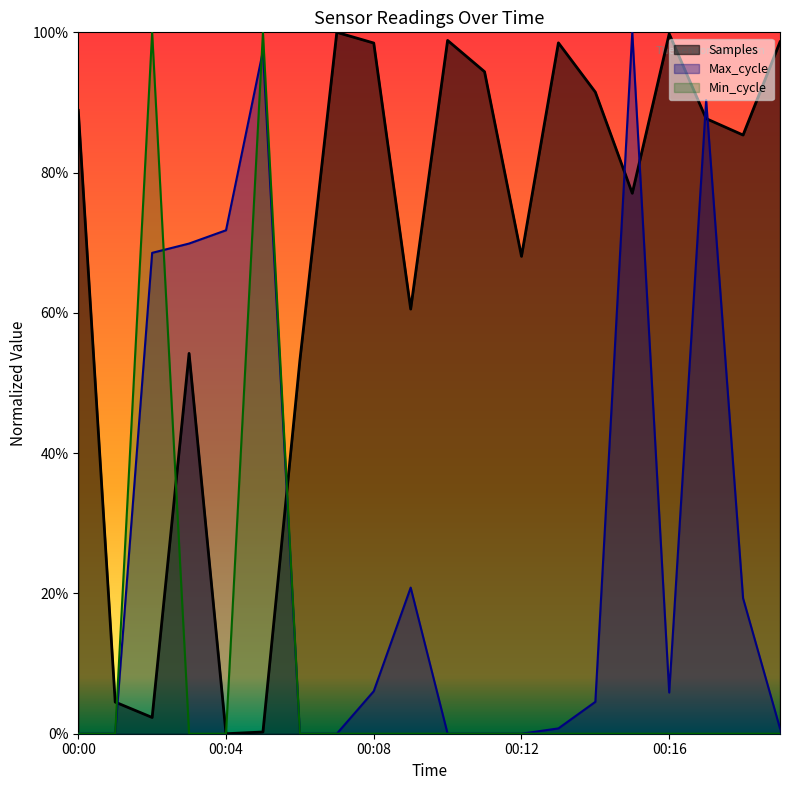

How many lines are shown in the chart?

3